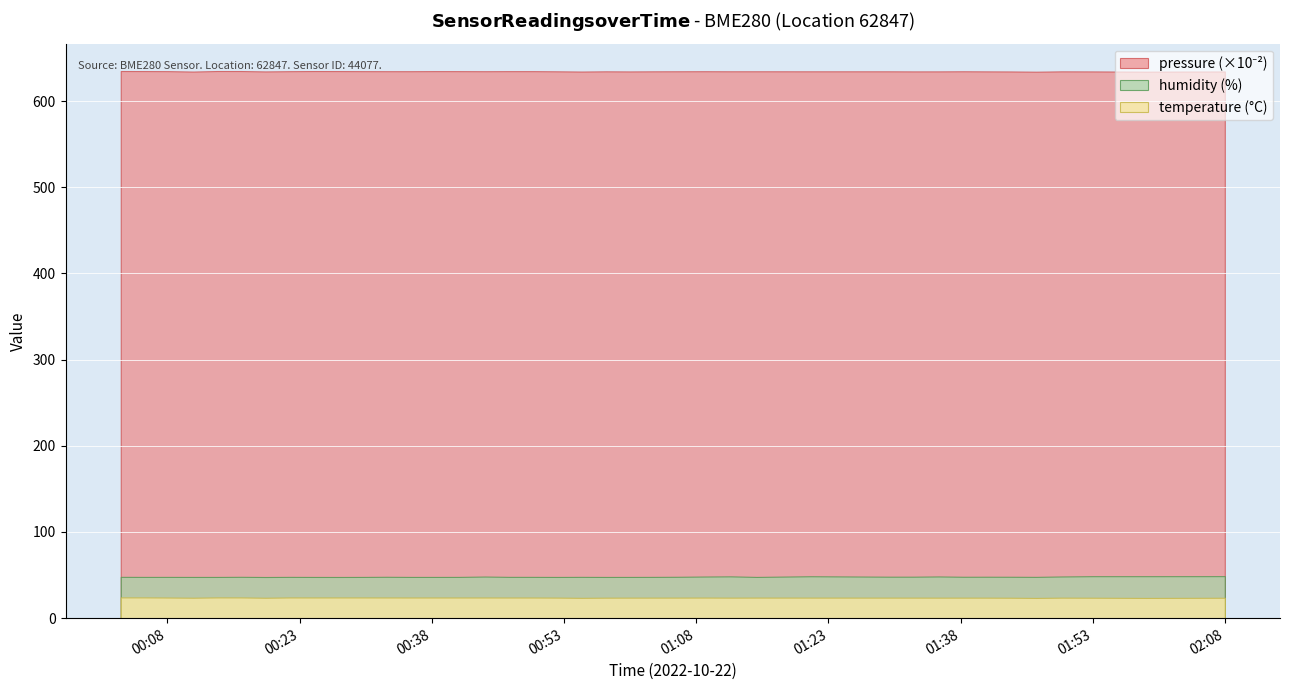

At which label is temperature closest to 23?

2022-10-22T01:46:34